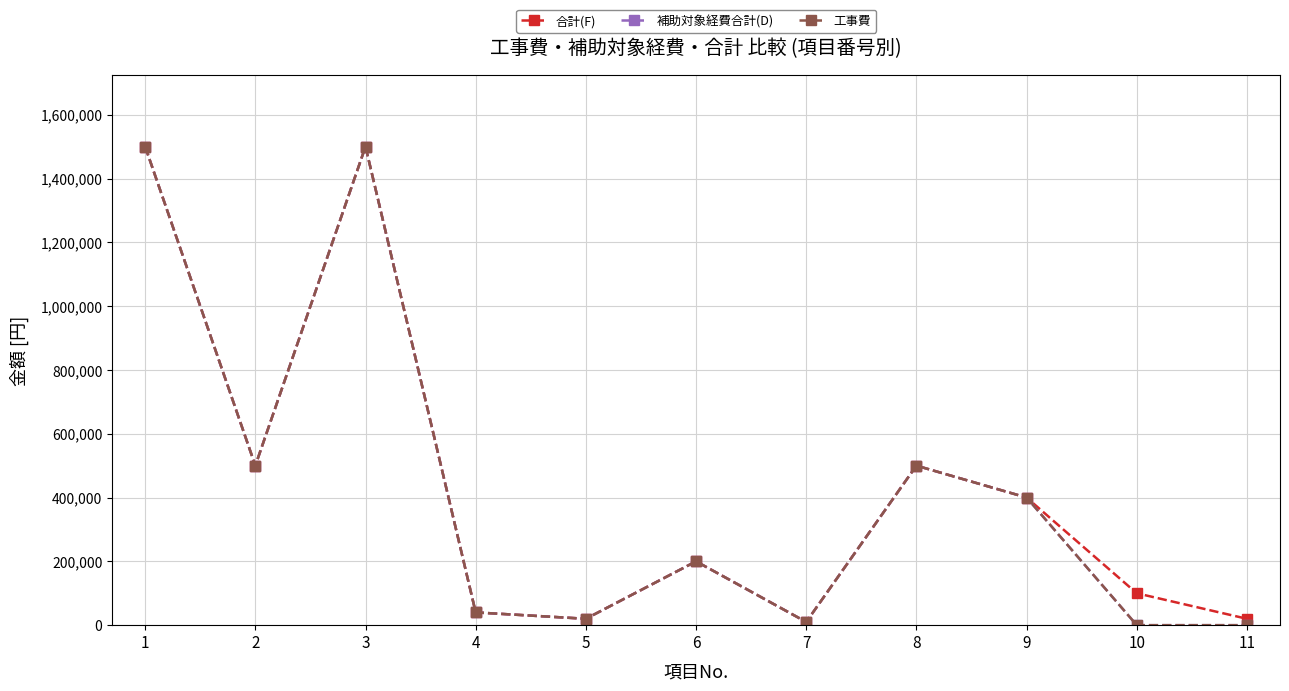

What is the difference between the second highest and second lowest values in the 補助対象経費合計(D) series?

1500000